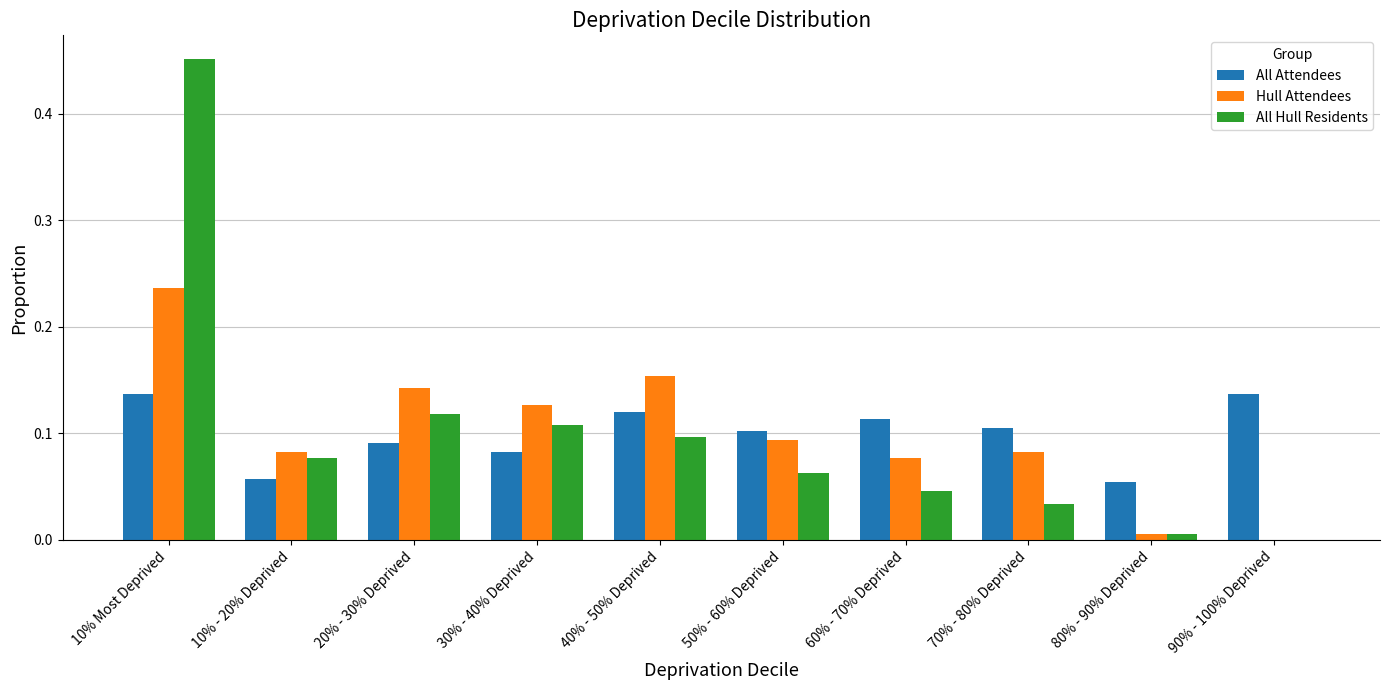

How many distinct data groups are displayed?

3